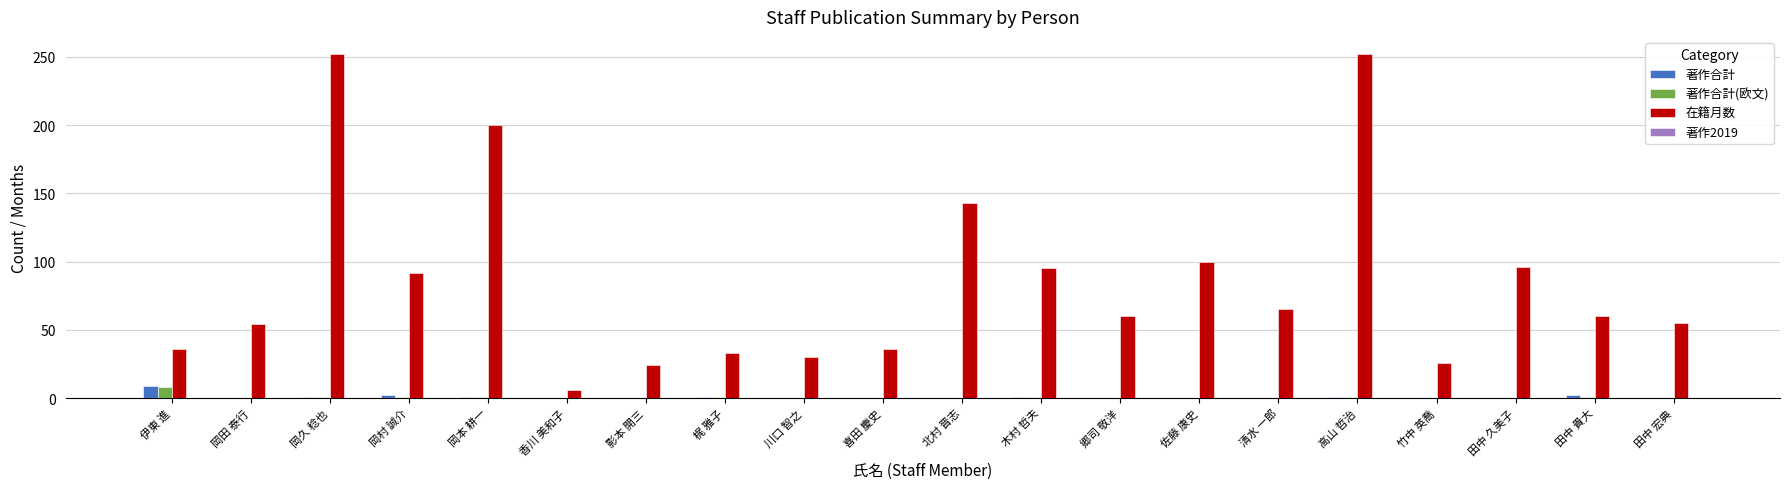

Which series has the largest range (max minus min)?

在籍月数